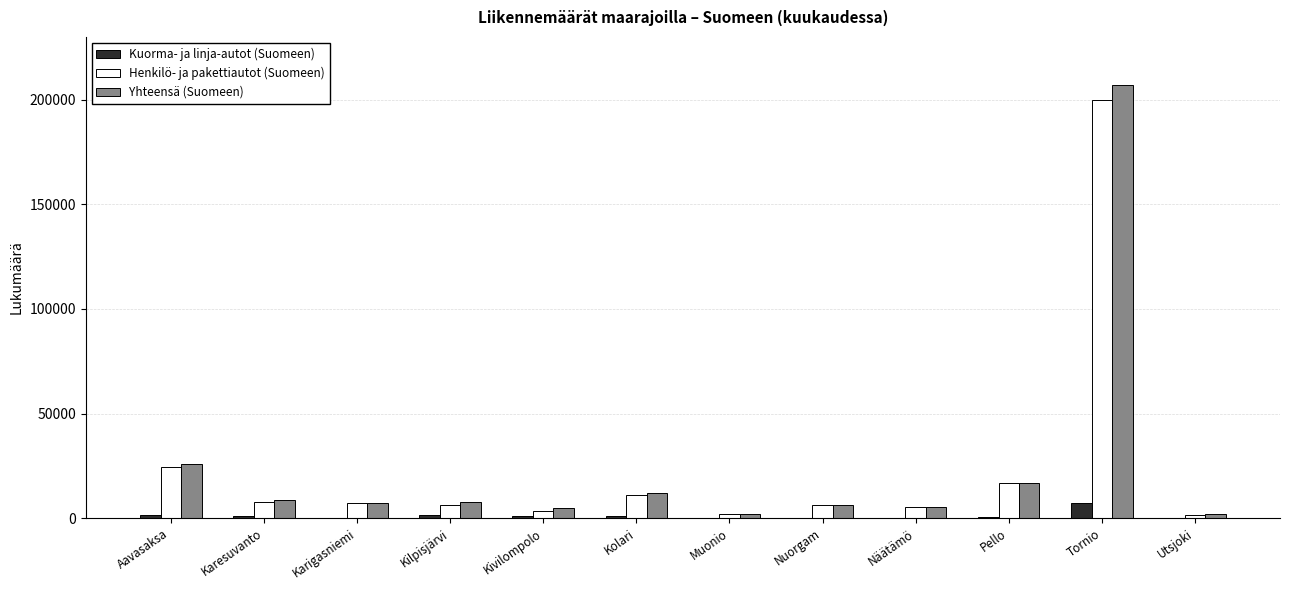

What is the maximum value shown in the chart?

207129